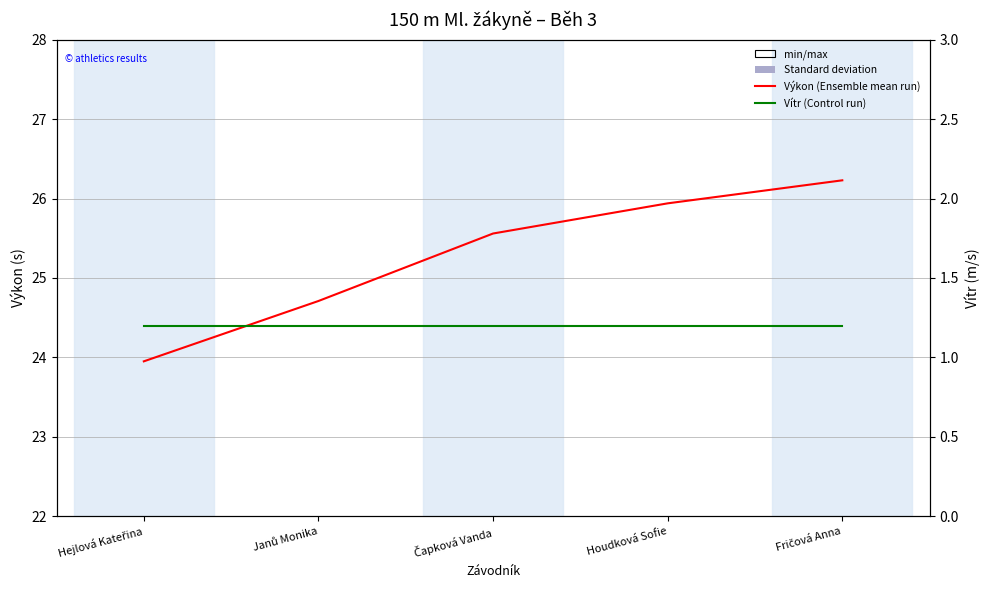

Which has a higher value, Janů Monika or Čapková Vanda?

Čapková Vanda